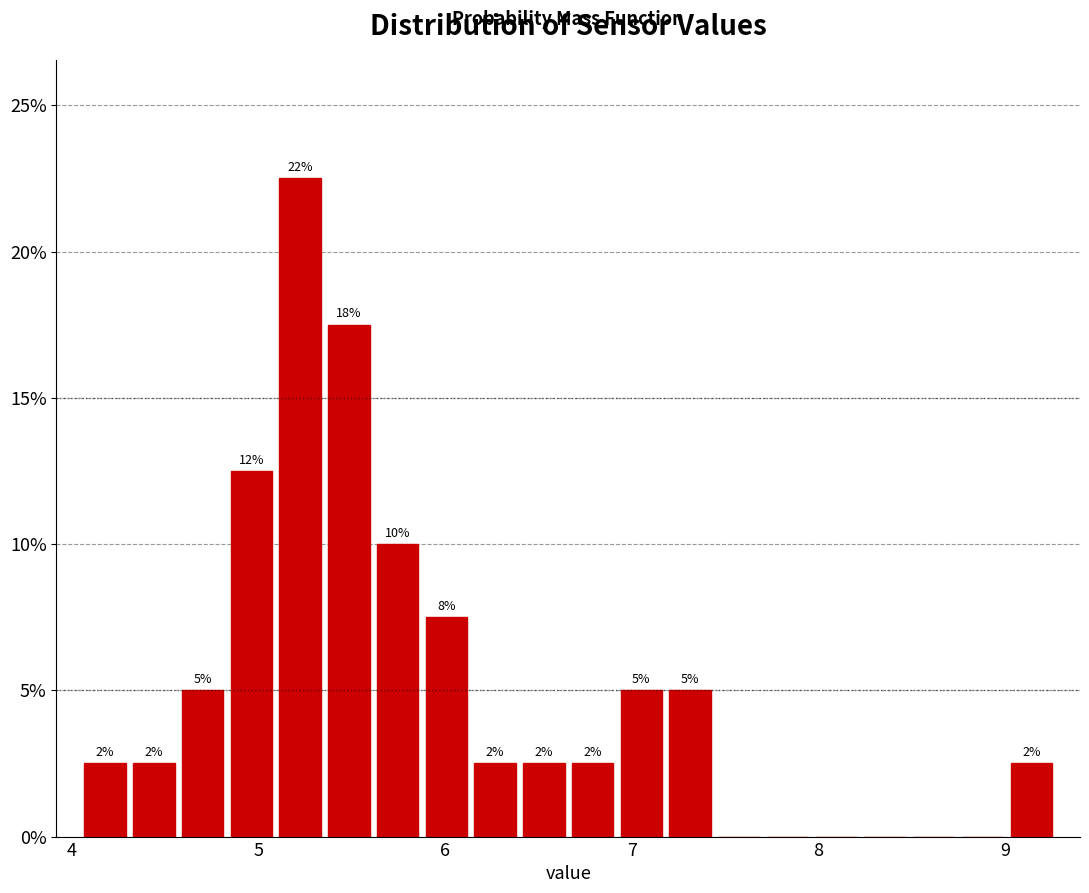

Read against the x-axis, roughly where is the centre of the tallest bar?

5.2